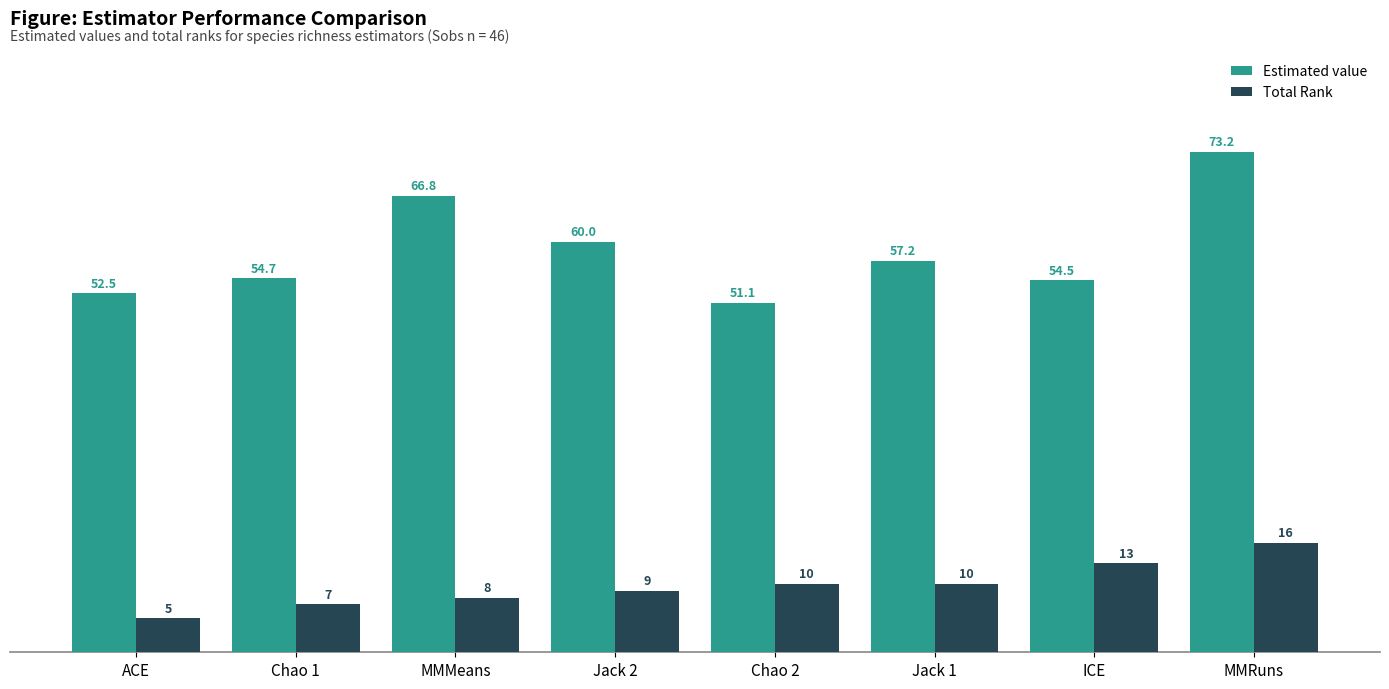

What value does the Total Rank series have at ICE?

13.0